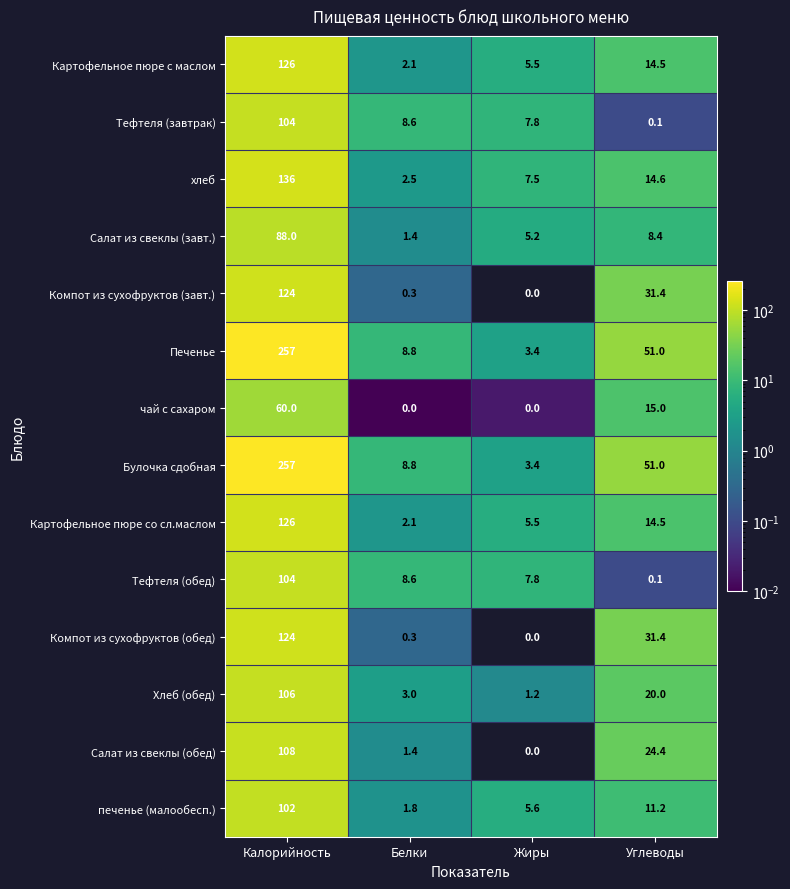

What is the difference between the highest and lowest values at Жиры?

7.8